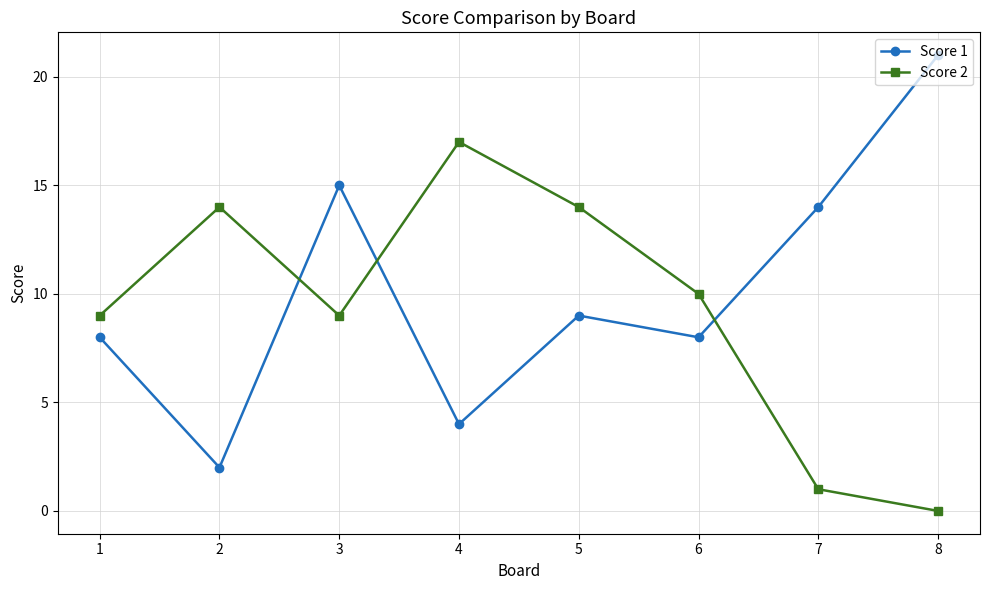

Does the chart have visible grid lines?

Yes